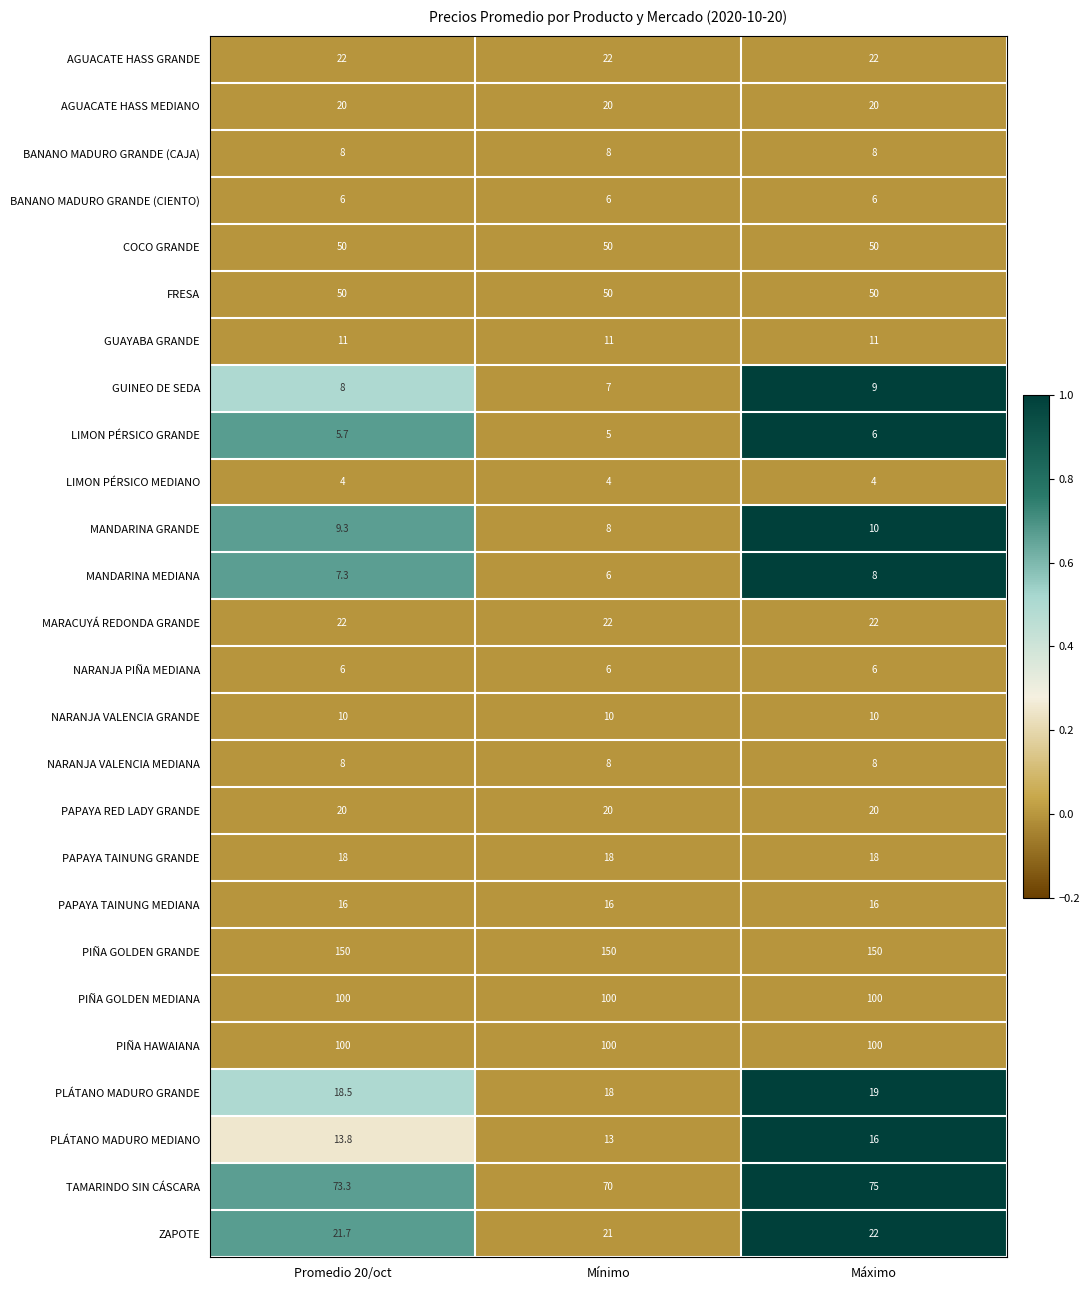

The value of PLÁTANO MADURO GRANDE at Máximo is 10.2. True or false?

False